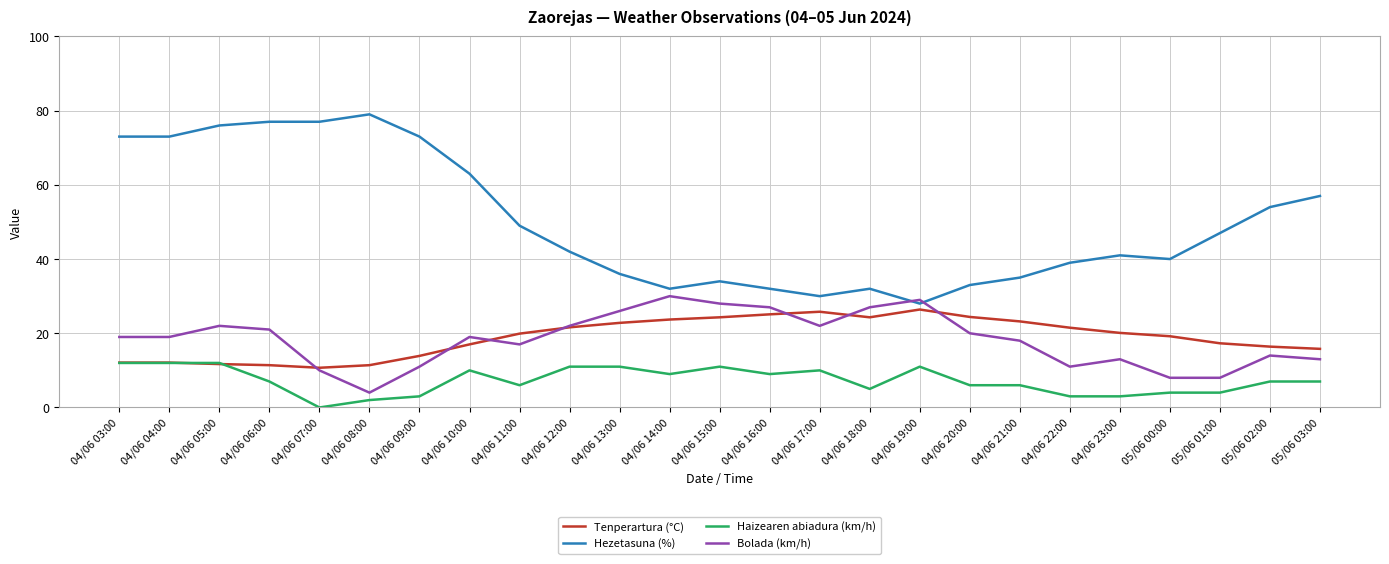

Which series has the largest range (max minus min)?

Hezetasuna (%)